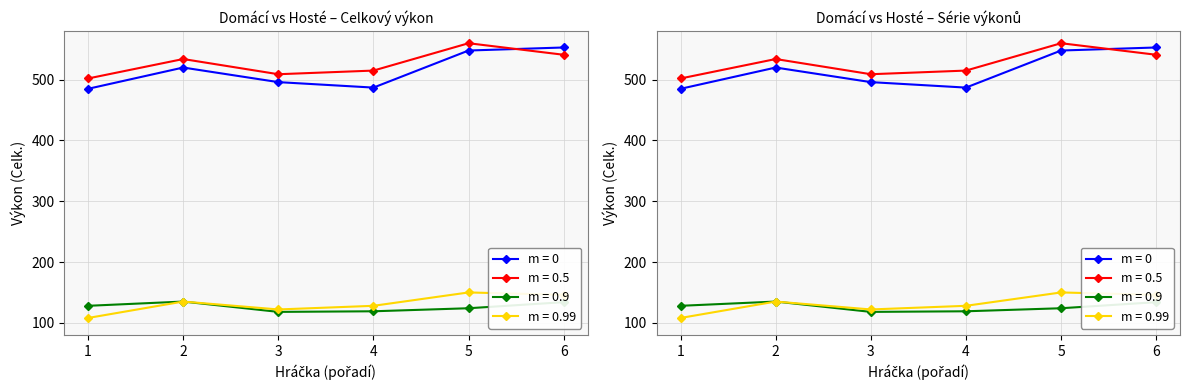

Does the chart have visible grid lines?

Yes